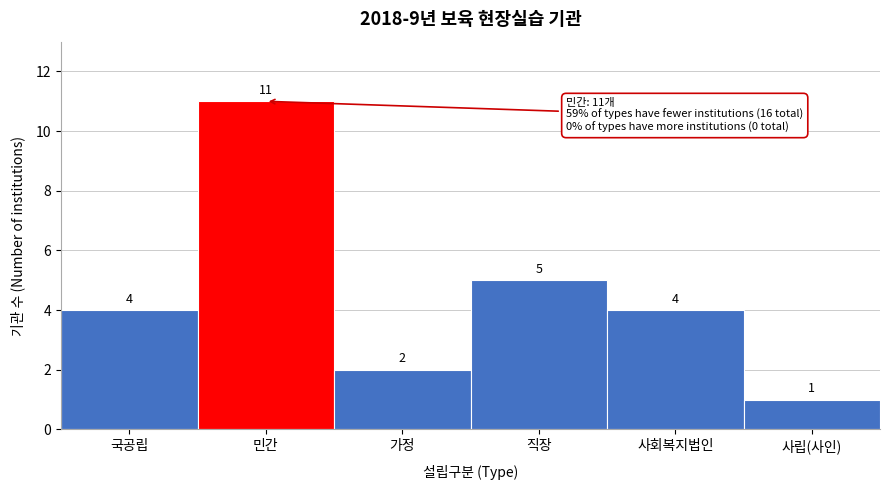

Reading left to right, transcribe all the data shown in this chart.

국공립=4	민간=11	가정=2	직장=5	사회복지법인=4	사립(사인)=1